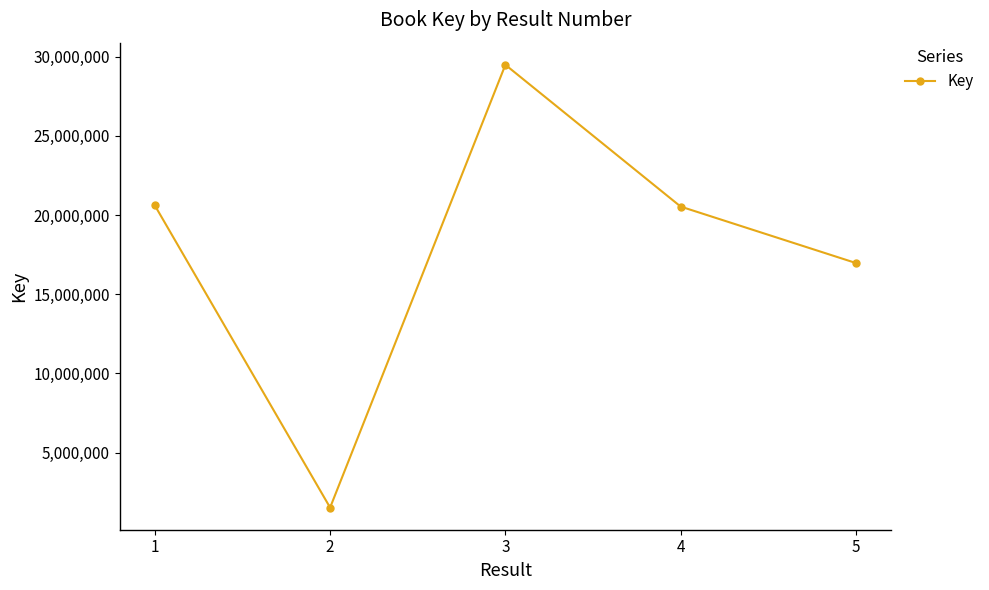

The value at 2 is 1526601. True or false?

True